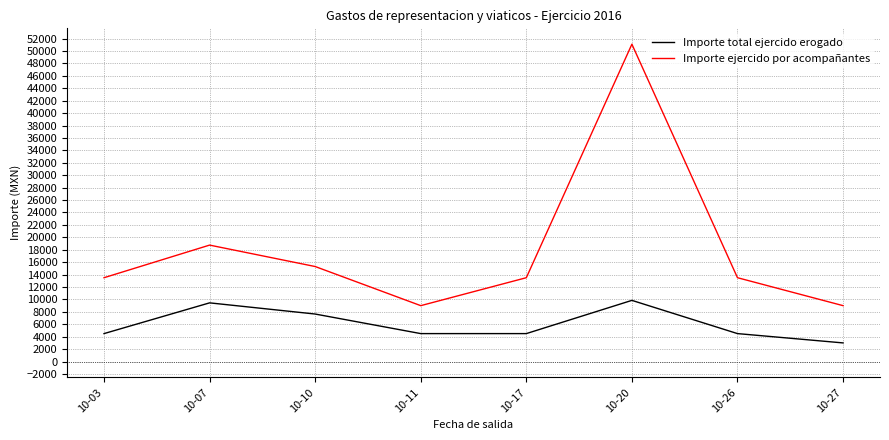

List the series in order of their overall mean, lowest first.

Importe total ejercido erogado, Importe ejercido por acompañantes